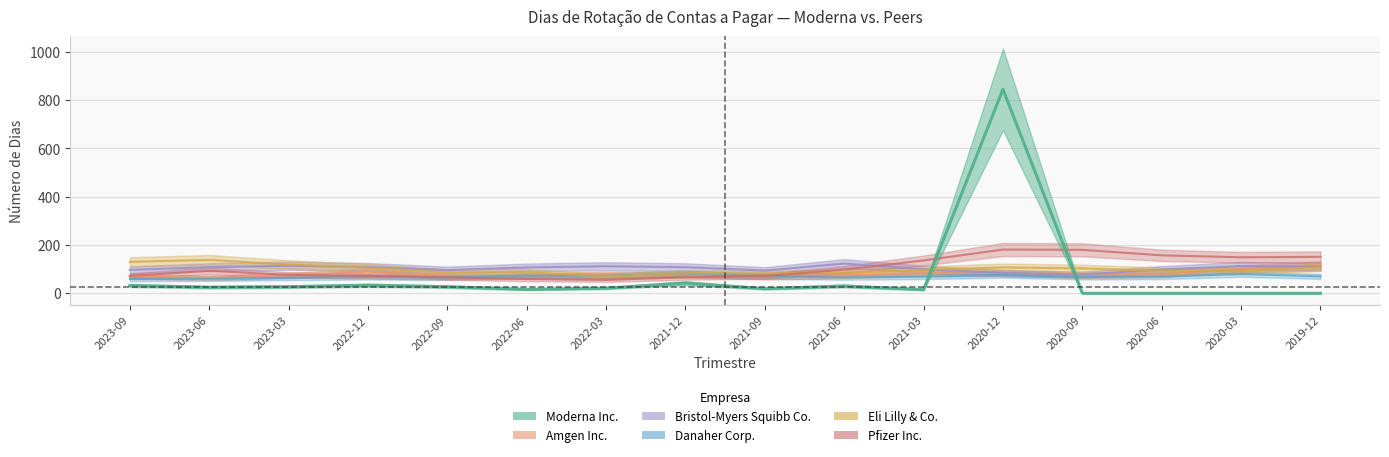

Is it true that Moderna Inc. equals 25 at 2022-06?

False